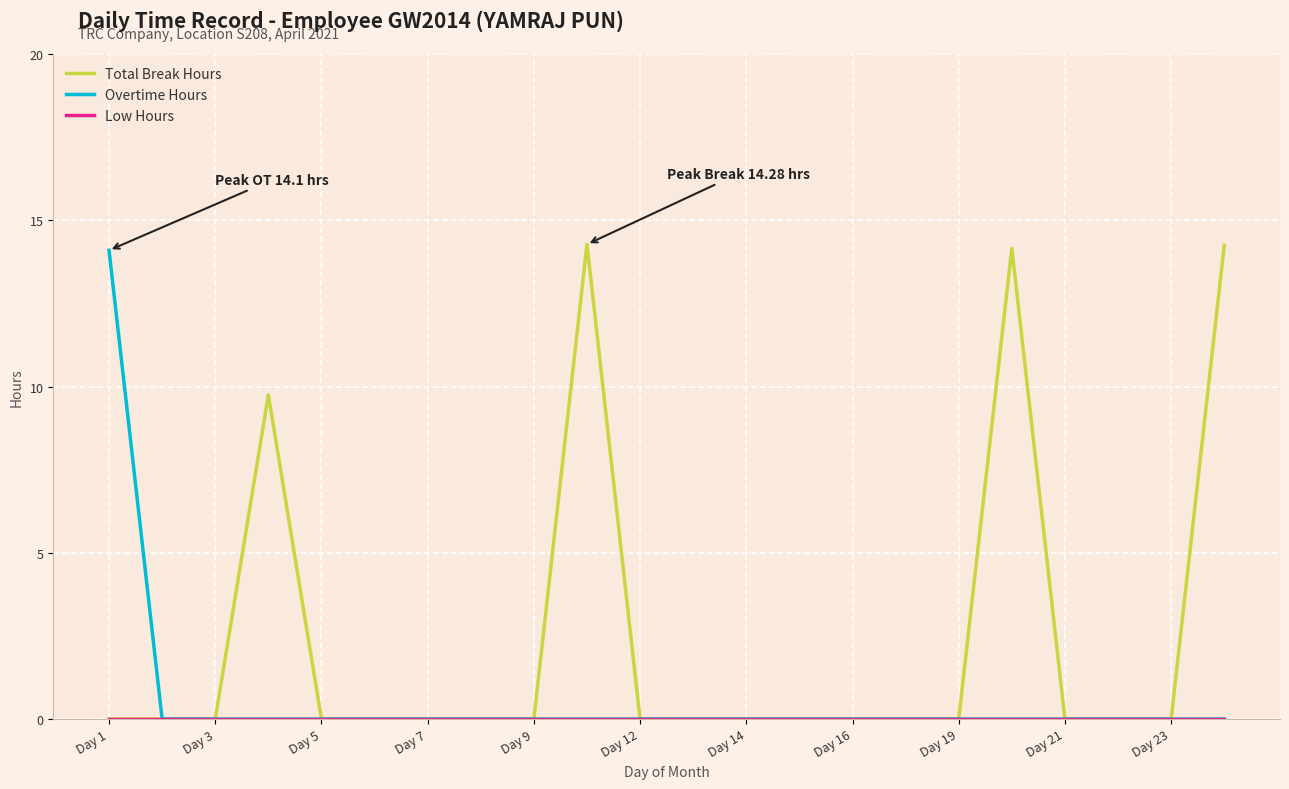

What is the greatest value displayed?

14.3